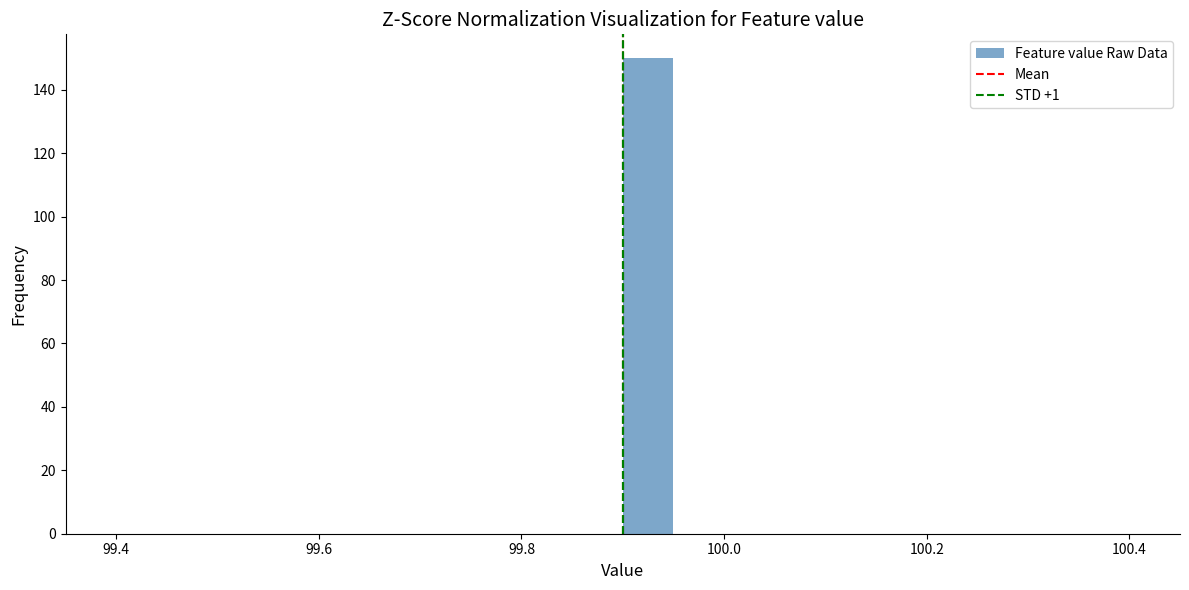

Around what value on the x-axis is the tallest bar? Give the approximate position of its centre, as read against the axis.

99.92